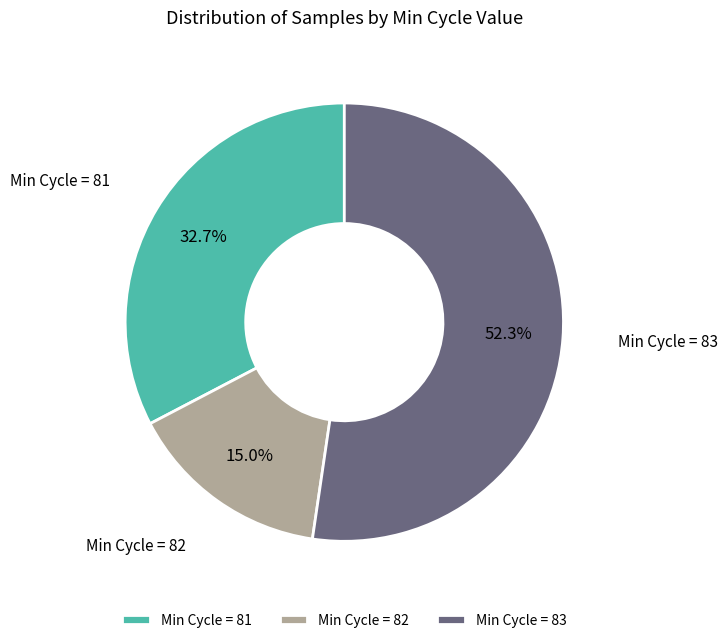

Which category has the biggest portion of the pie?

Min Cycle = 83